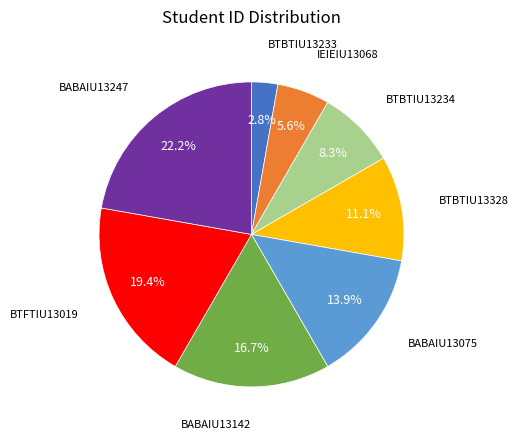

Approximately how many times larger is the value at BTFTIU13019 compared to BTBTIU13234?

2.3